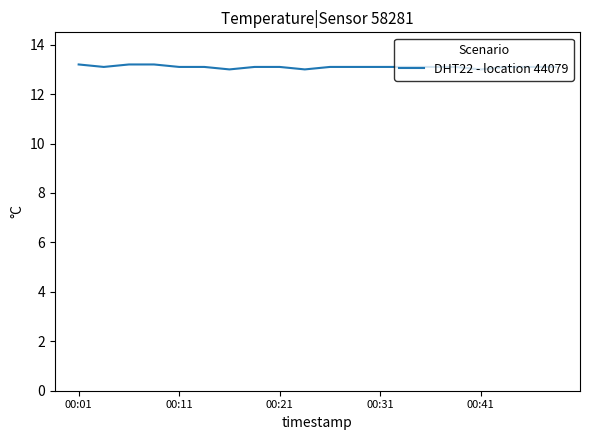

What is the smallest value displayed?

13.0